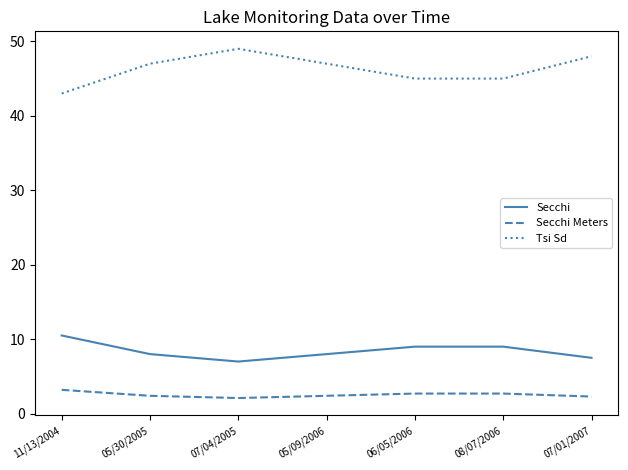

Which series changed the most between 07/04/2005 and 05/09/2006?

Tsi Sd